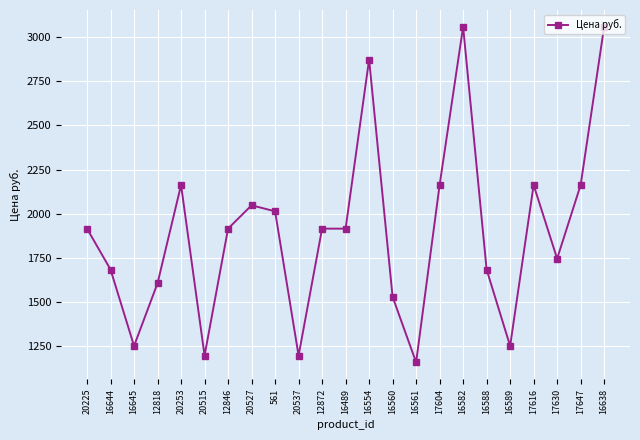

How many categories are shown in the chart?

23